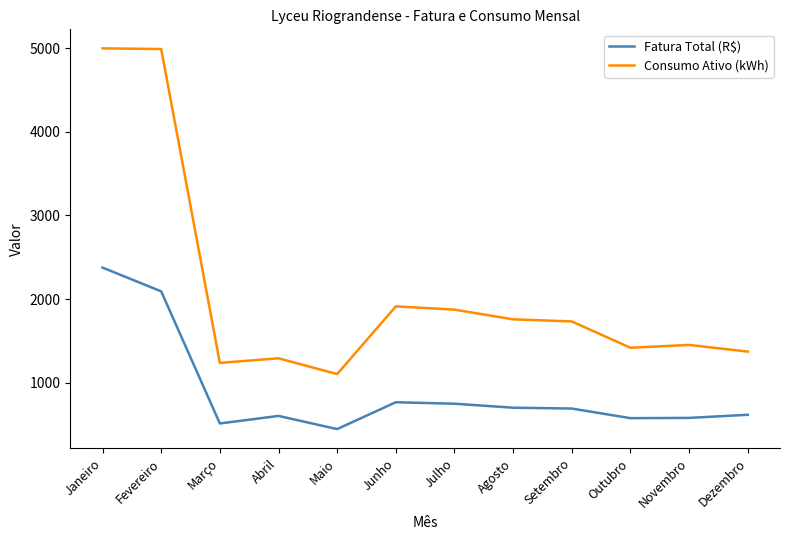

Between Janeiro and Março, which series saw the biggest shift?

Consumo Ativo (kWh)